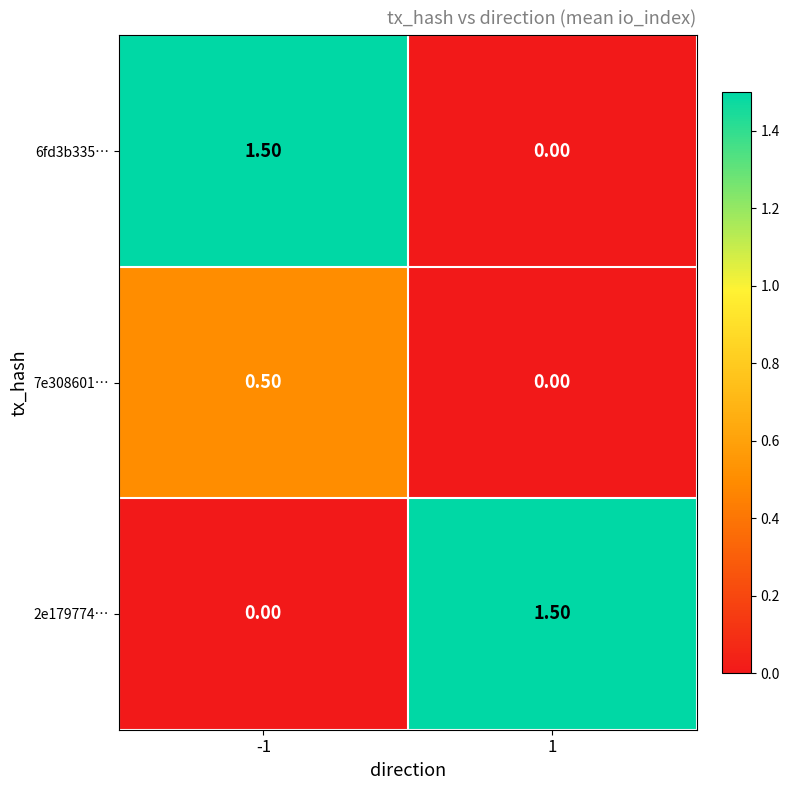

At -1, list the series in order from smallest to largest.

2e179774…, 7e308601…, 6fd3b335…